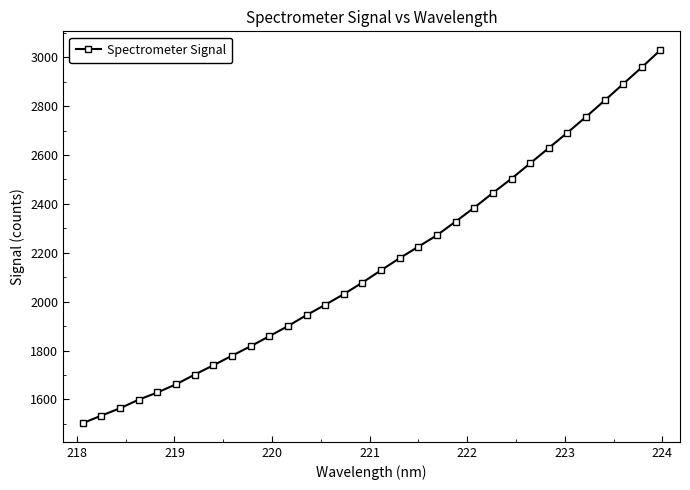

What is the sum of all values?

69134.2